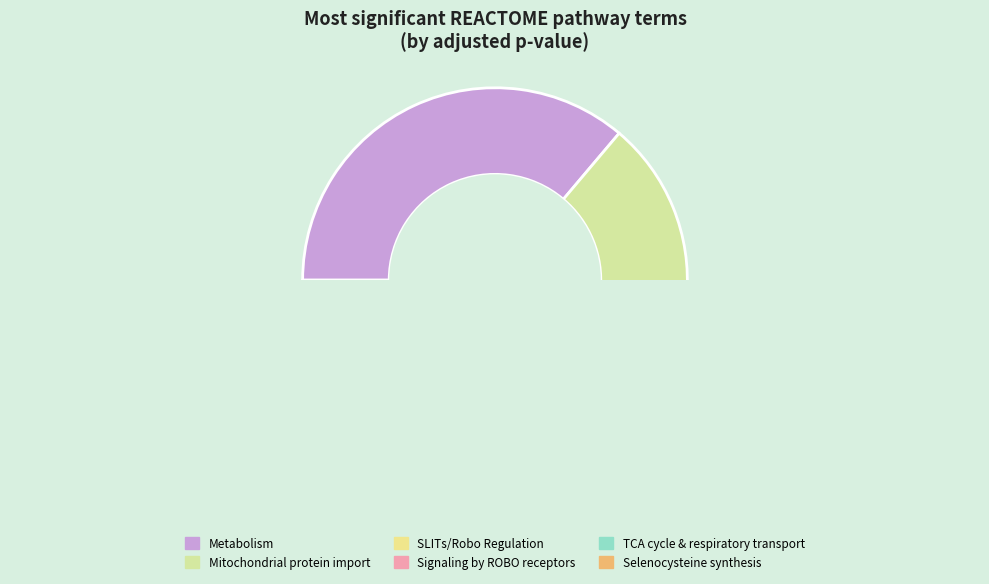

How many segments does this pie chart have?

6